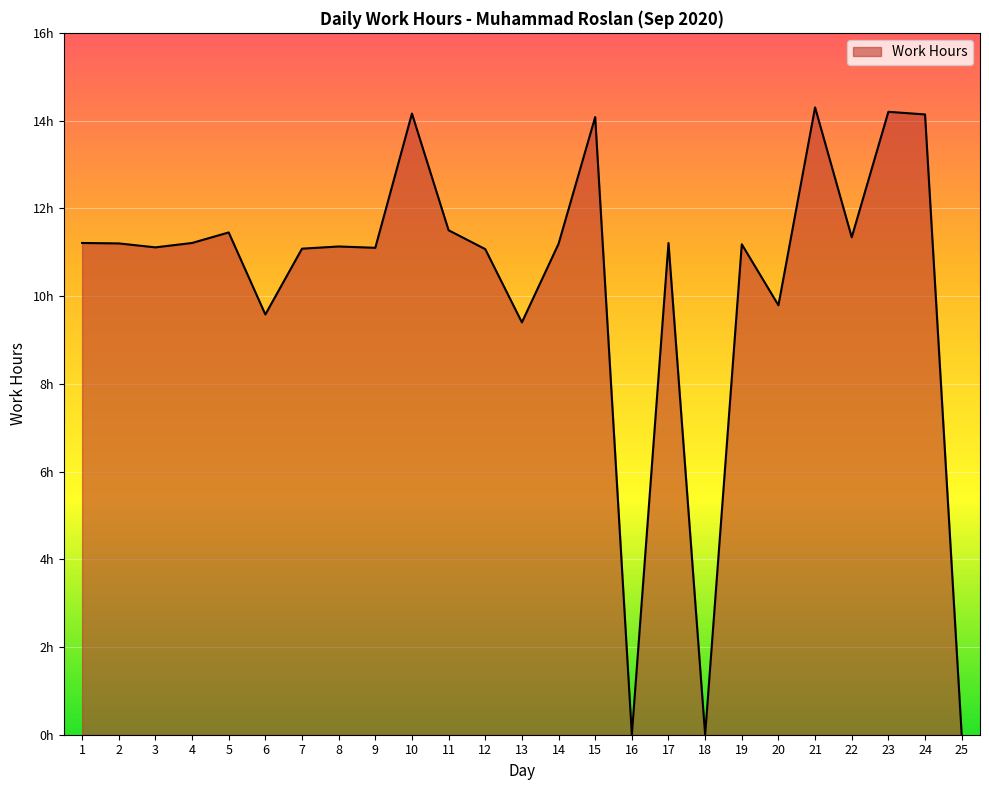

Is this an area chart (filled region under the line)?

Yes